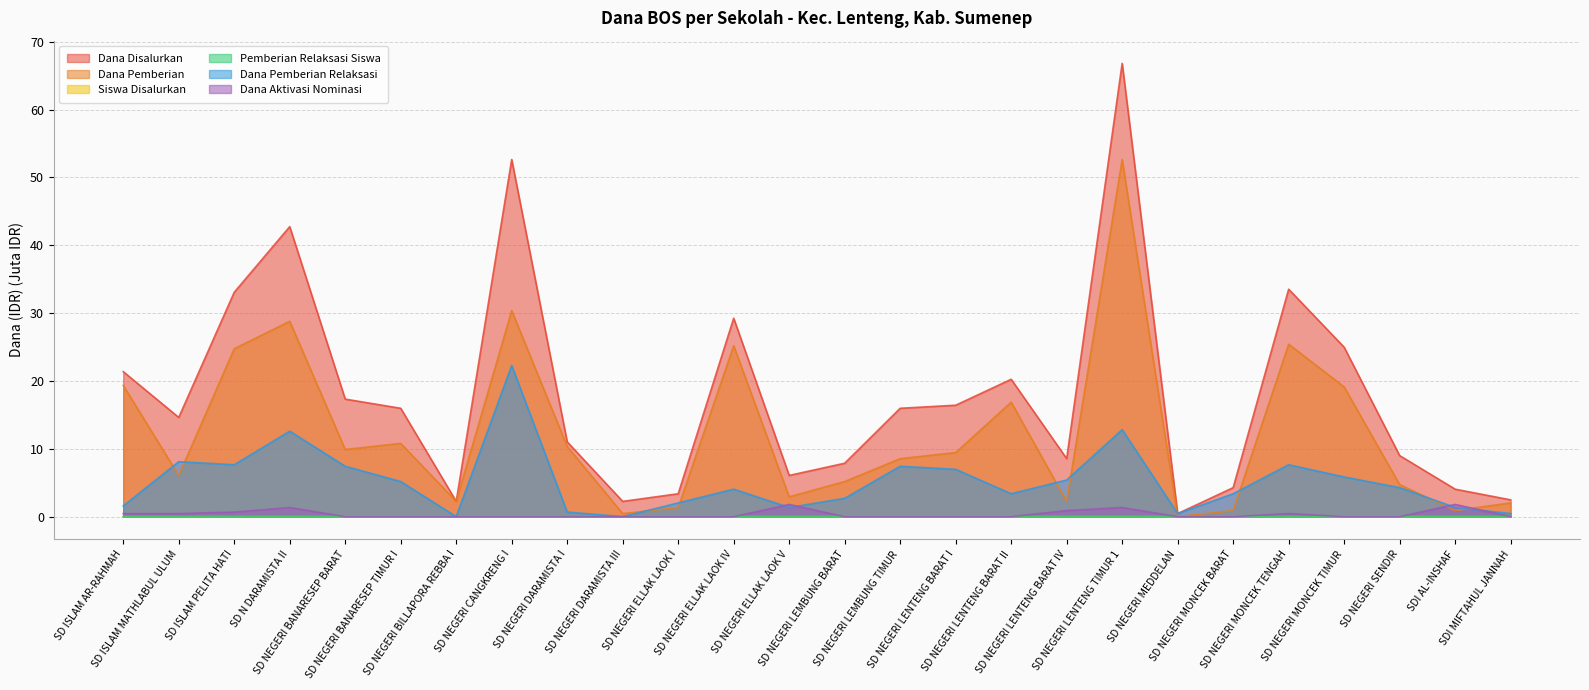

What is the sum of all Dana Pemberian values?

320.6